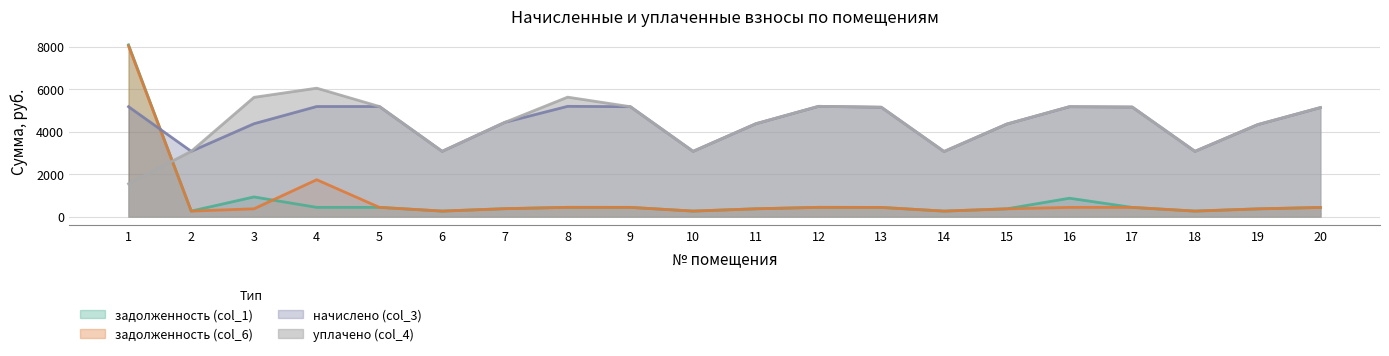

Where do уплачено (col_4) and задолженность (col_1) first cross each other?

1 and 2